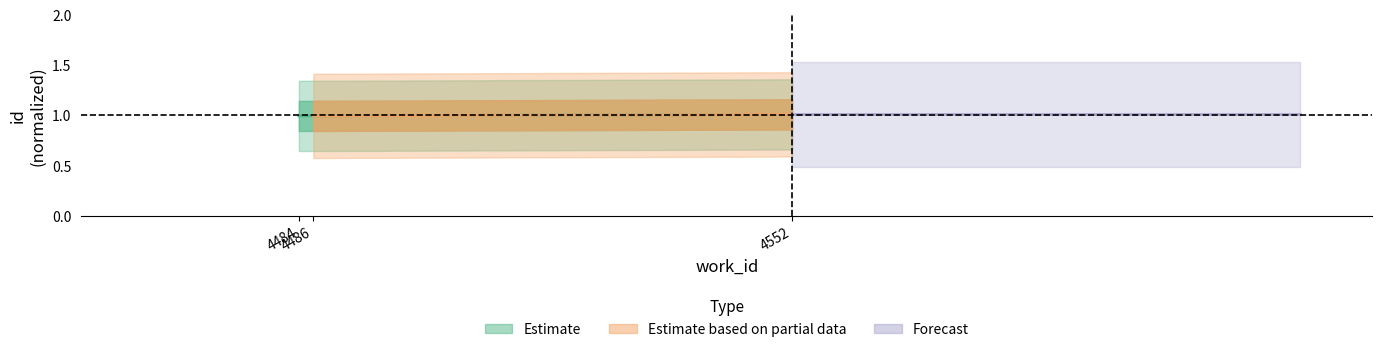

What is the sum of the values at 4552 and 4486?

2.0